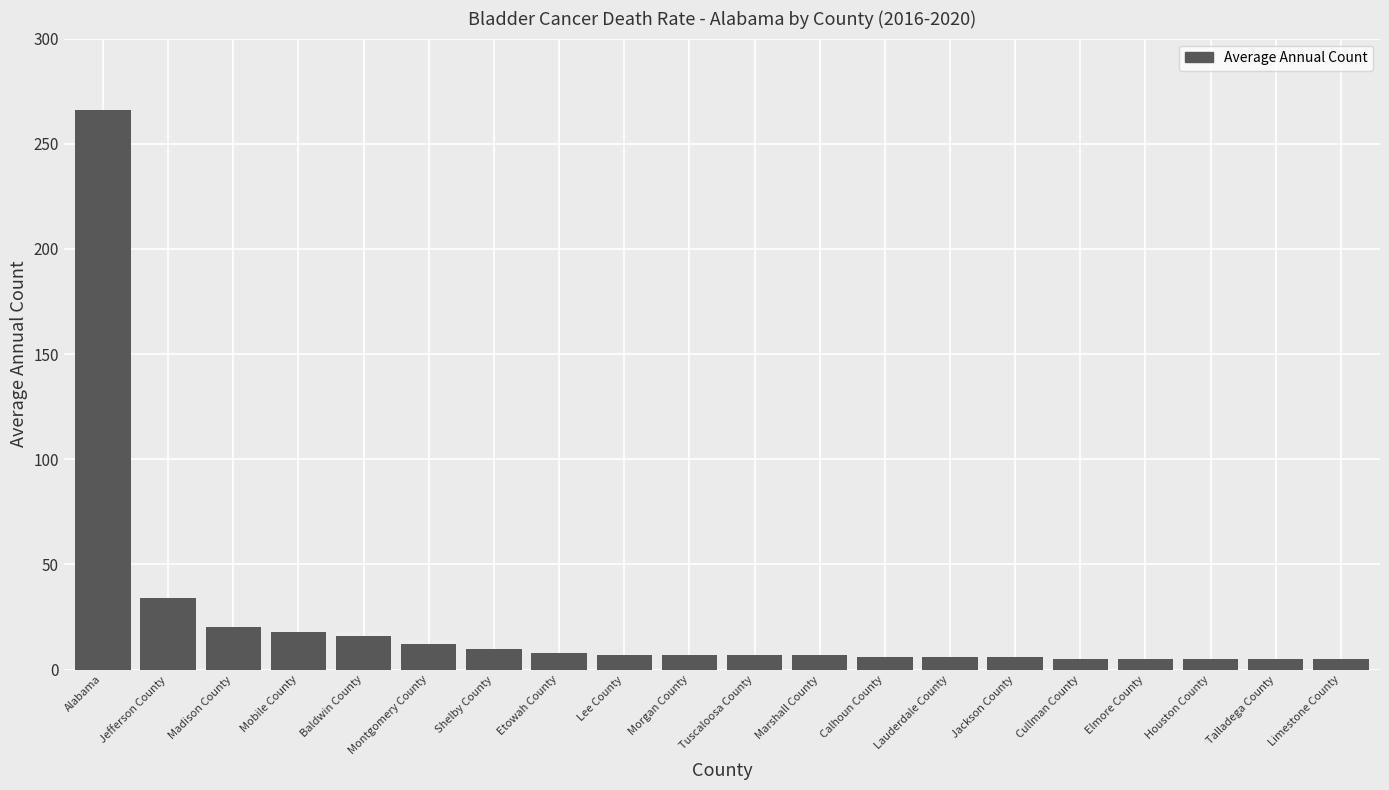

What is the average value?

23